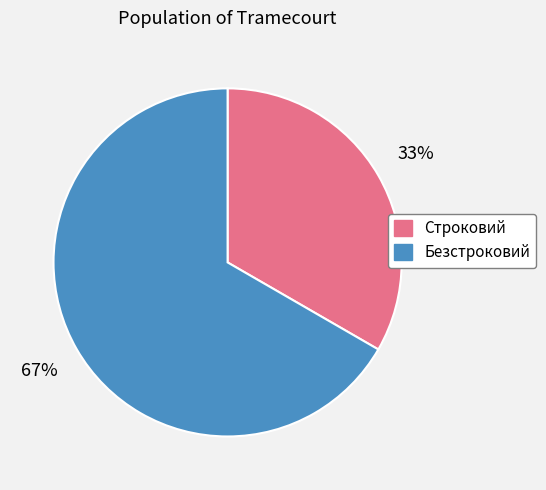

Does Строковий represent more than half of the total?

No